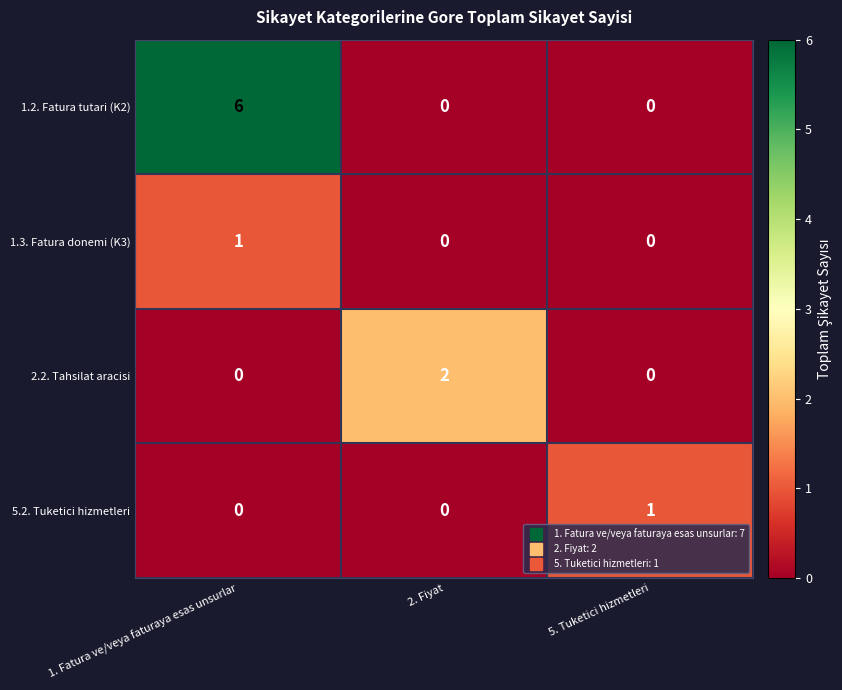

Reading left to right, transcribe all the data shown in this chart.

1.2. Fatura tutari (K2): 1. Fatura ve/veya faturaya esas unsurlar=6	2. Fiyat=0	5. Tuketici hizmetleri=0
1.3. Fatura donemi (K3): 1. Fatura ve/veya faturaya esas unsurlar=1	2. Fiyat=0	5. Tuketici hizmetleri=0
2.2. Tahsilat aracisi: 1. Fatura ve/veya faturaya esas unsurlar=0	2. Fiyat=2	5. Tuketici hizmetleri=0
5.2. Tuketici hizmetleri: 1. Fatura ve/veya faturaya esas unsurlar=0	2. Fiyat=0	5. Tuketici hizmetleri=1